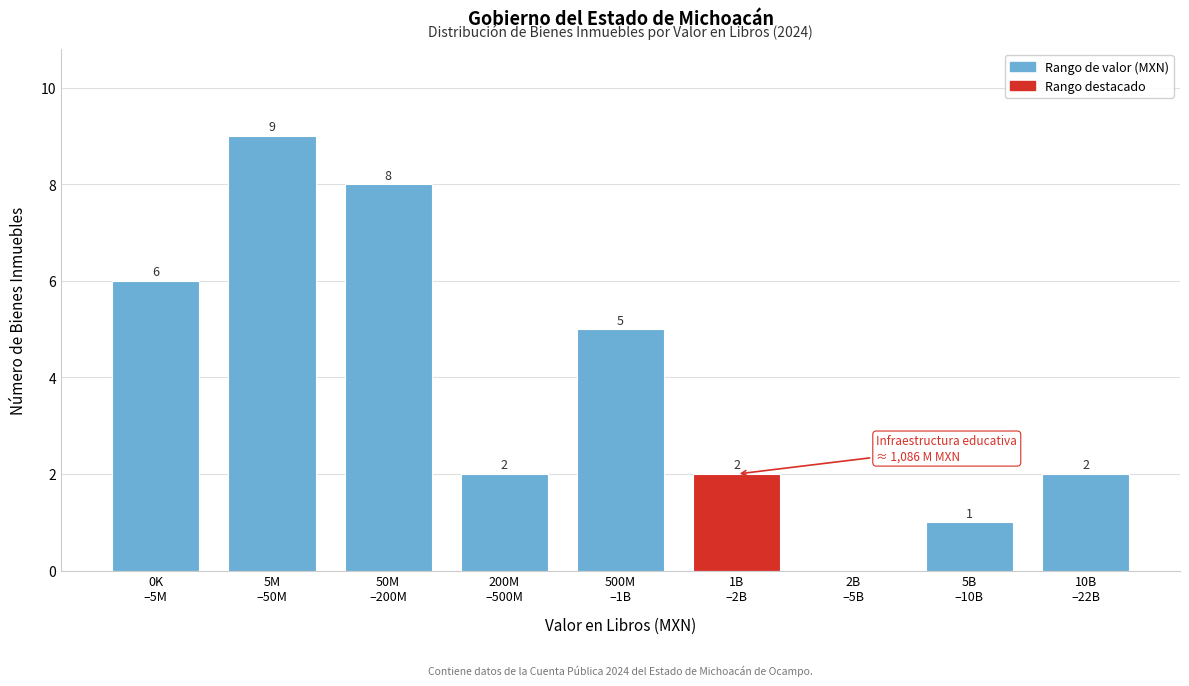

What is the maximum value shown in the chart?

9